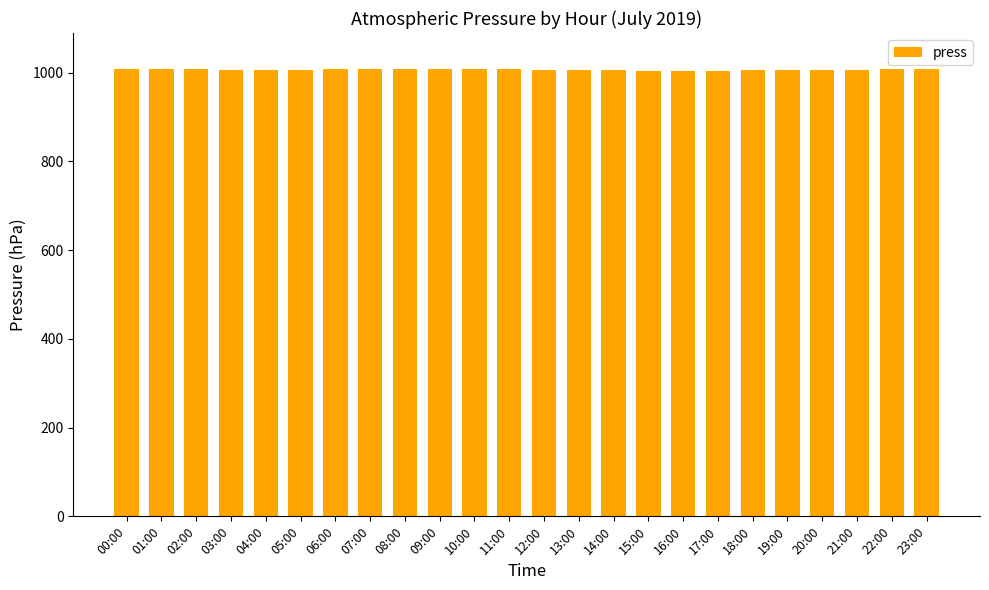

What is the label of the 5th bar from the right?

19:00